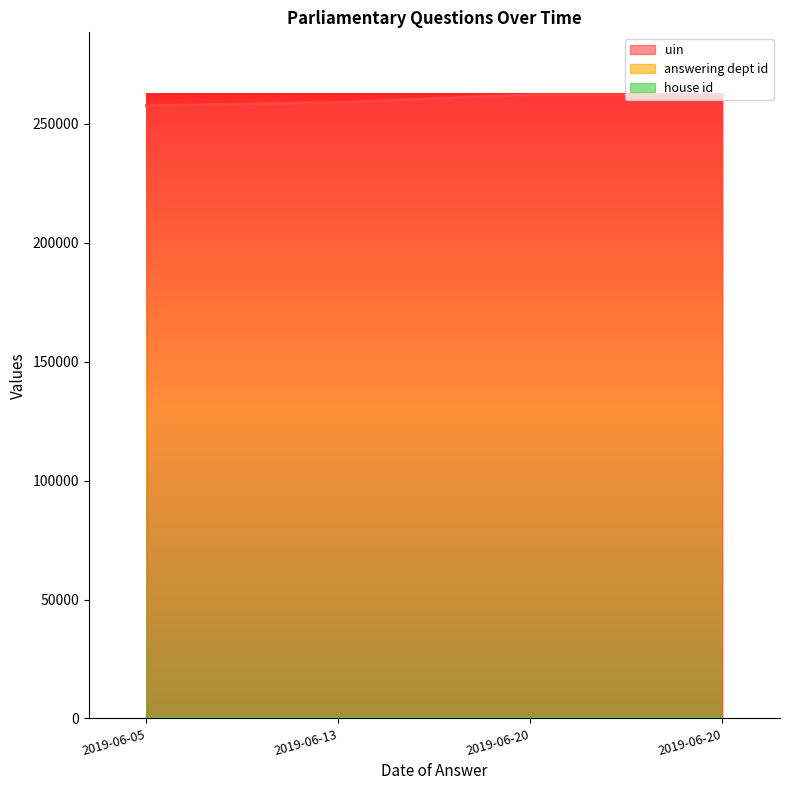

What is the minimum value shown in the chart?

1